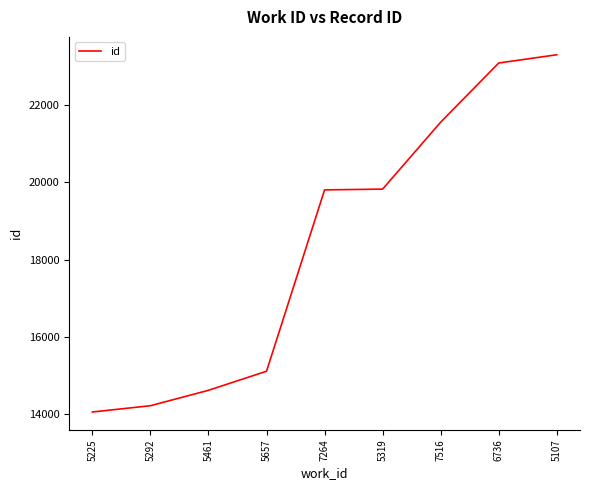

What is the ratio of the value at 5319 to the value at 5225?

1.4